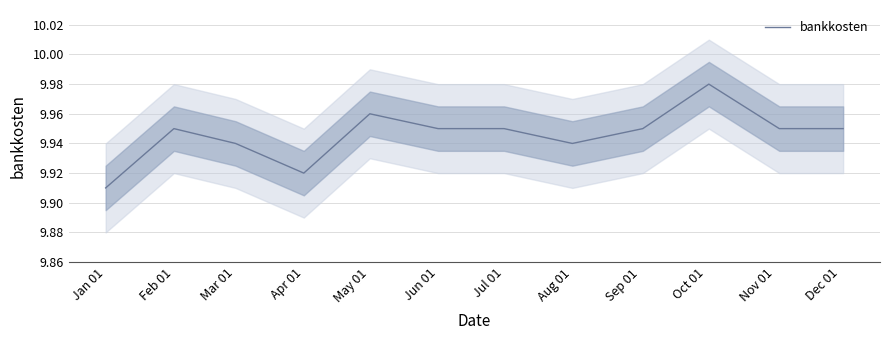

Which label corresponds to the smallest value in the chart?

Jan 01